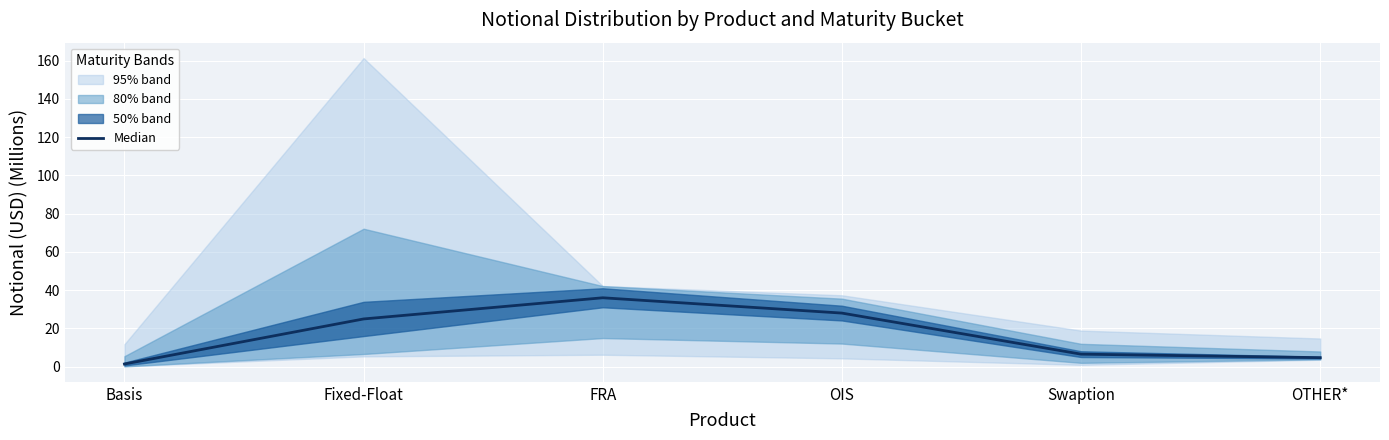

What is the approximate value at FRA?

36.0